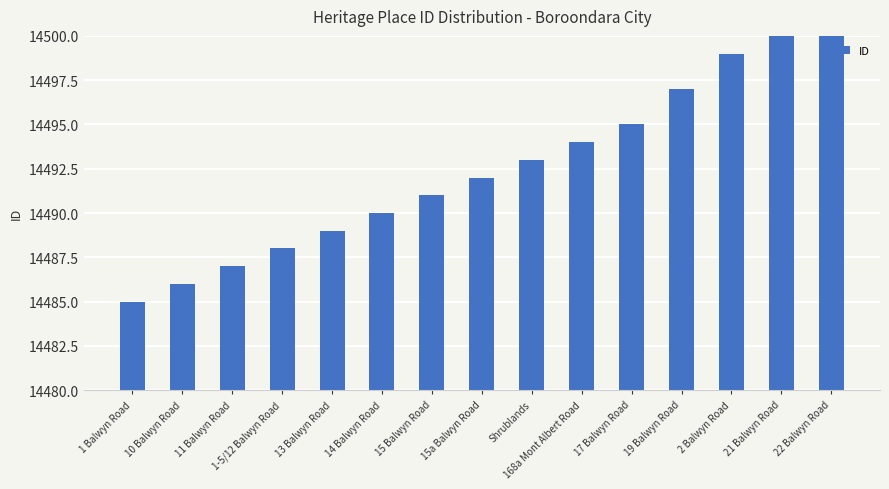

Between 2 Balwyn Road and 14 Balwyn Road, which is larger?

2 Balwyn Road